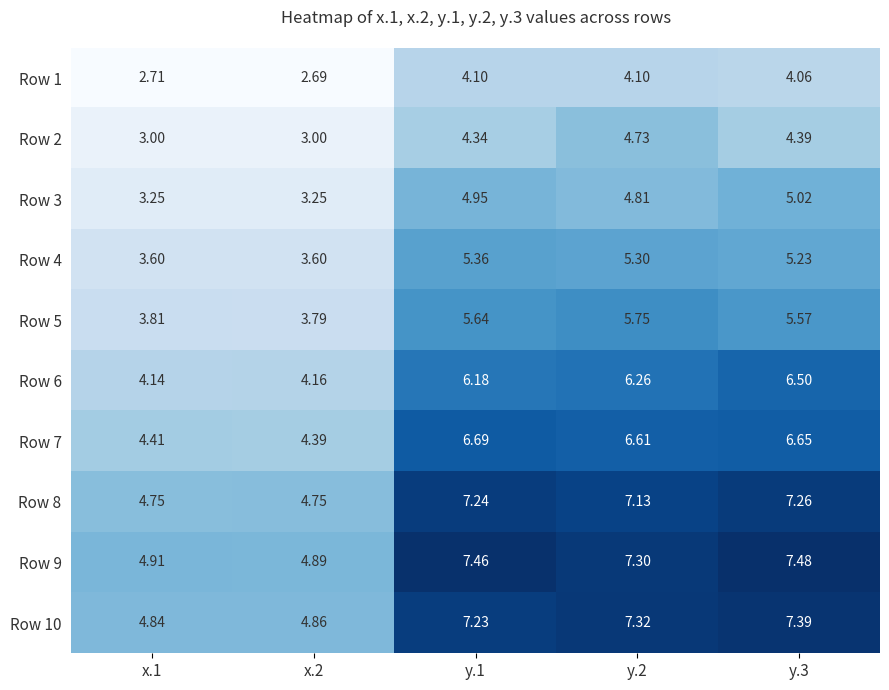

Is the value of Row 5 at y.1 greater than the value of Row 8 at x.2?

Yes